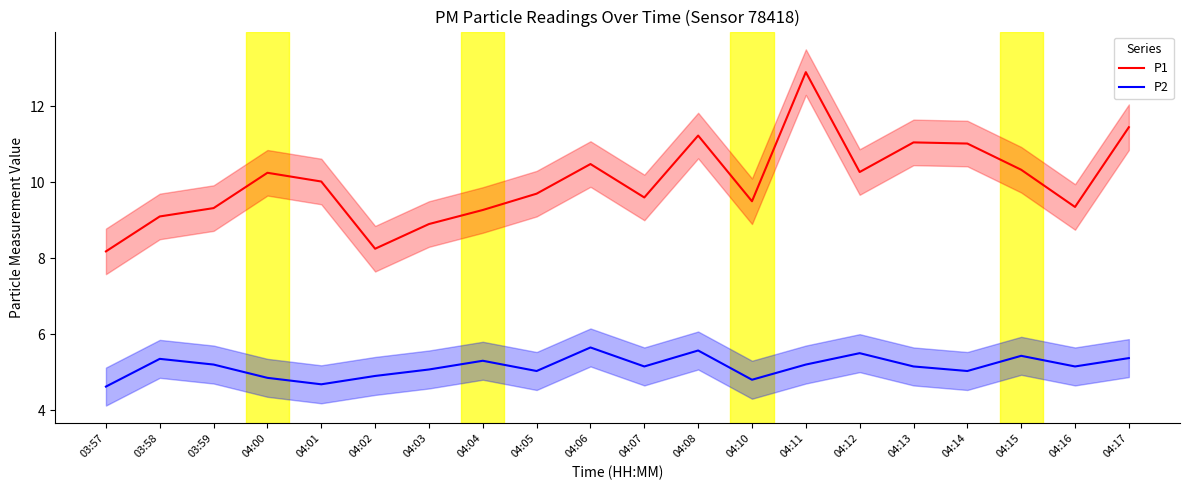

How many series are shown in this chart?

2